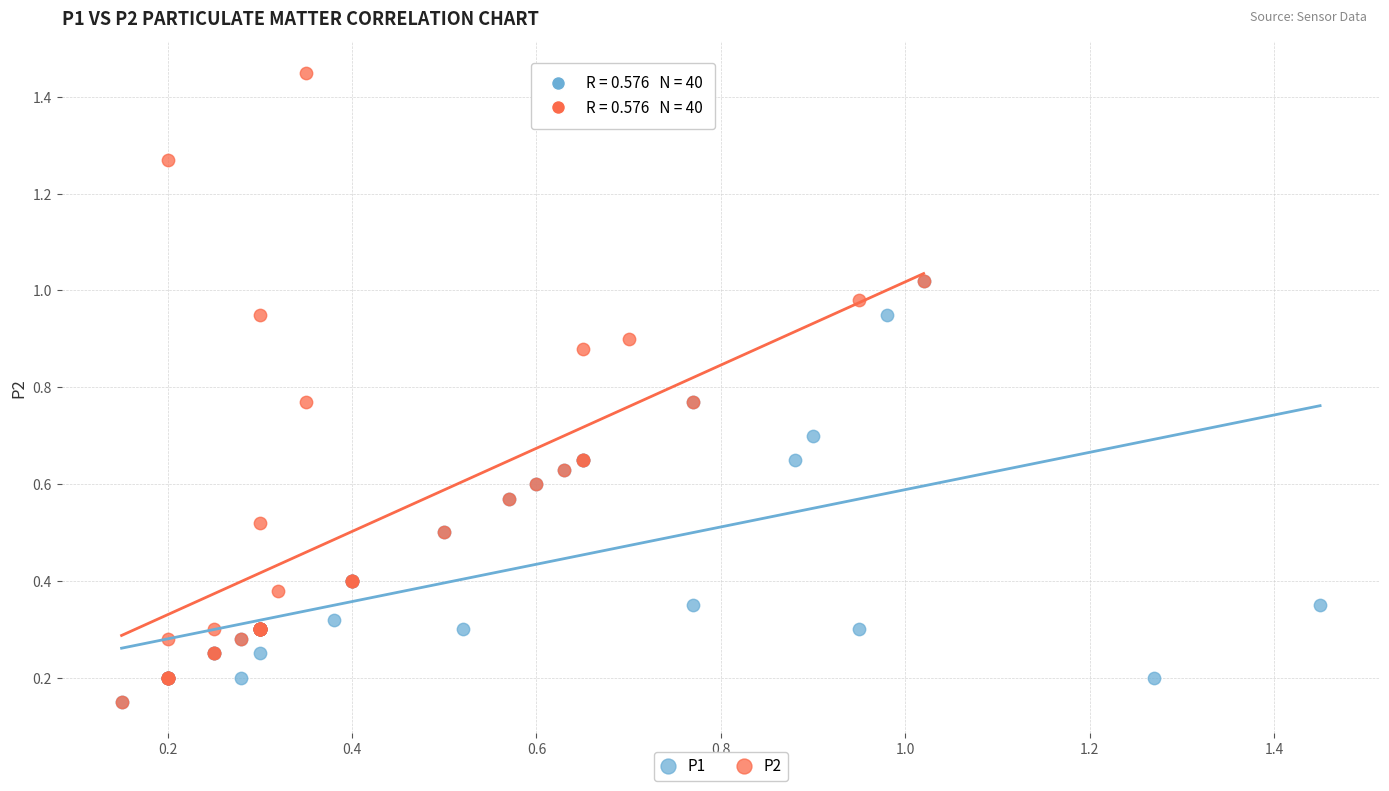

Which series contains the highest Y value?

P2